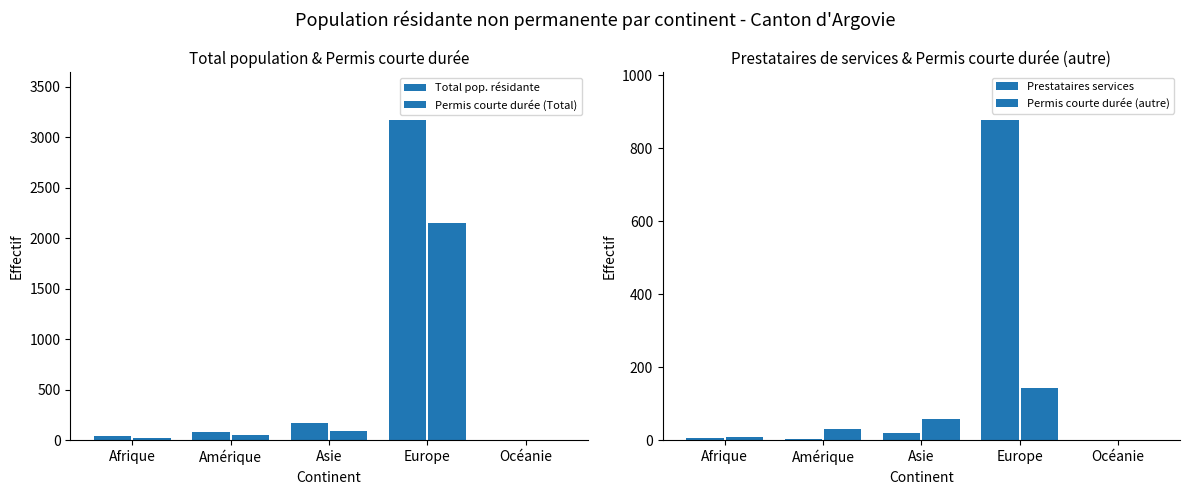

Are the bars horizontal?

No